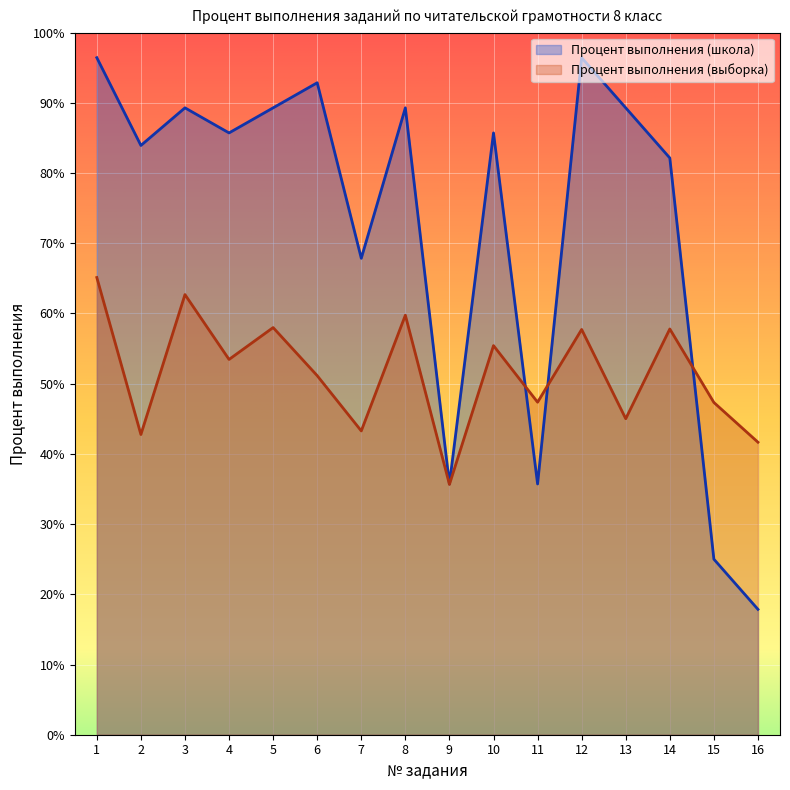

What is the difference between the Процент выполнения (школа) values at 8 and 16?

71.4